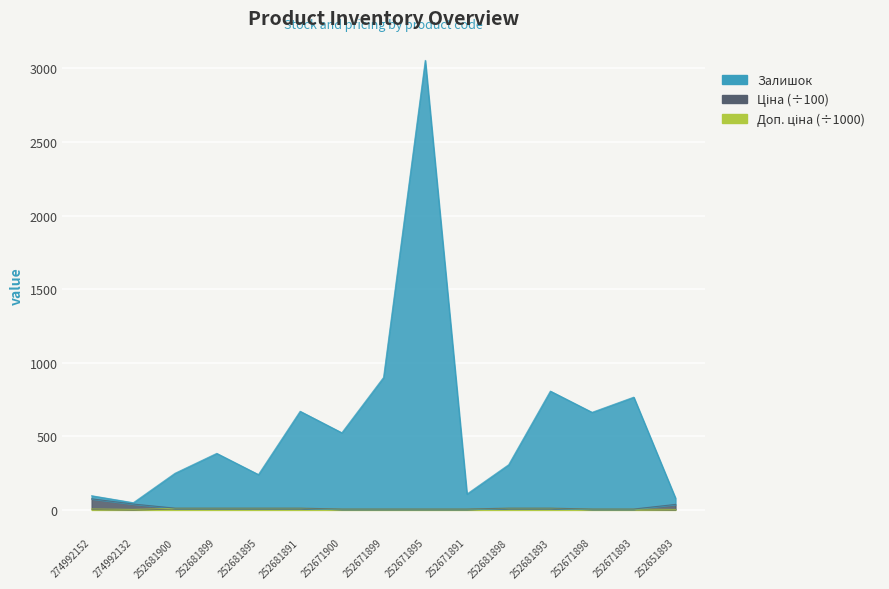

What is the sum of the Доп. ціна values at 252671899 and 252681893?

16.8